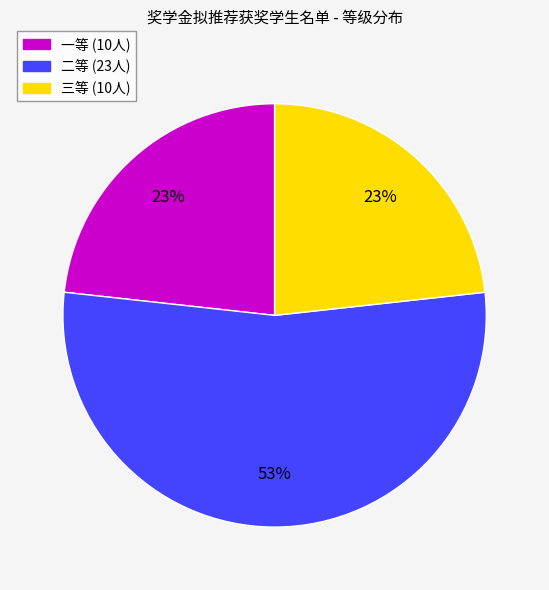

To the nearest percent, what is the average slice percentage?

33%